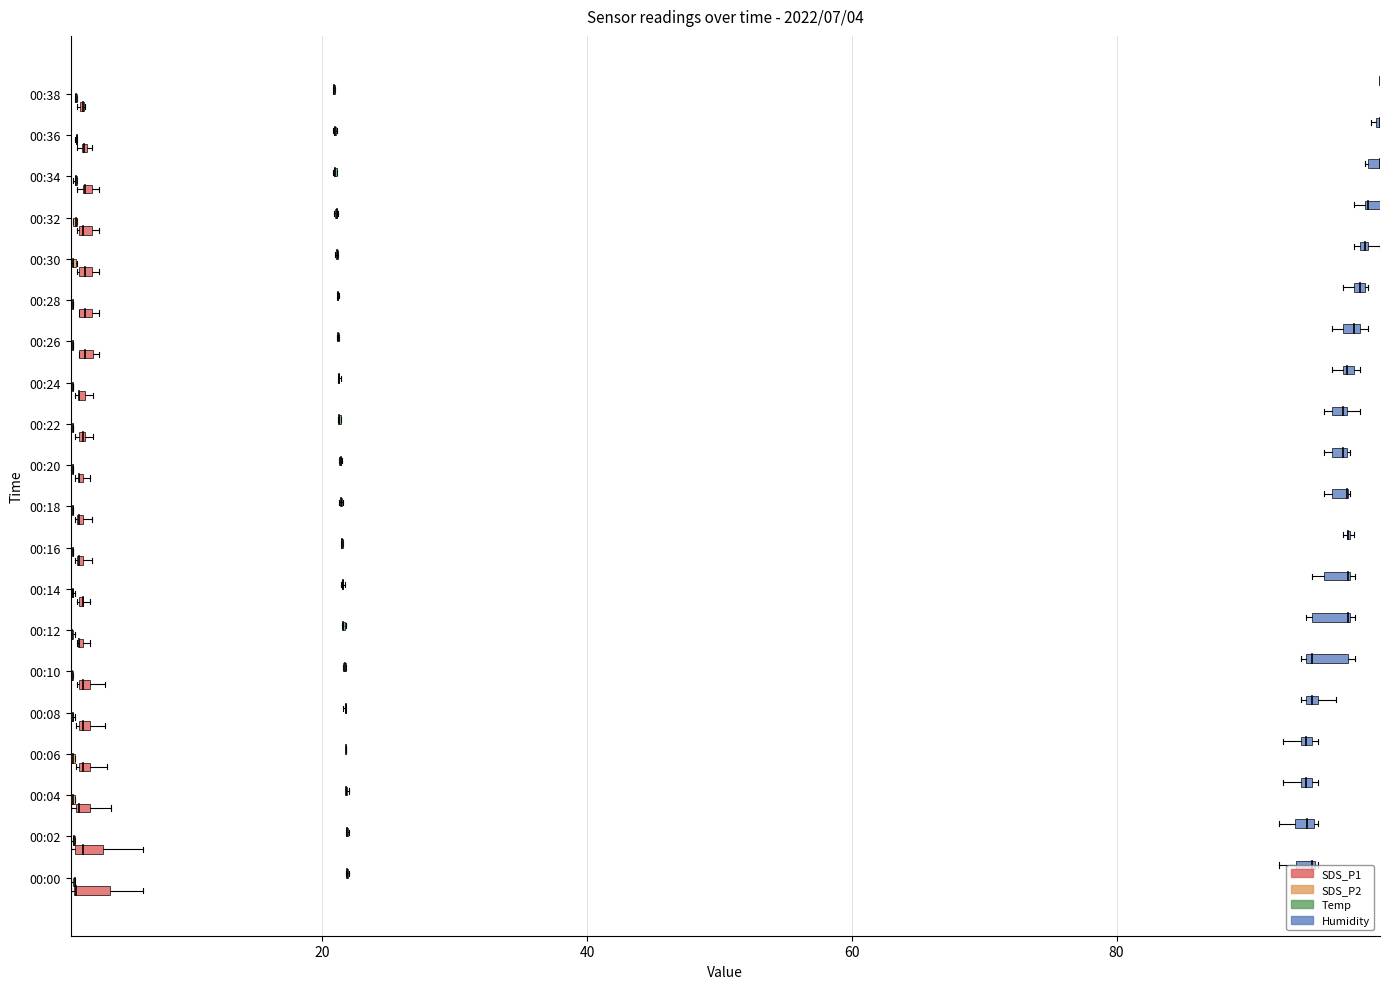

What are all the series names shown in the legend?

SDS_P1, SDS_P2, Temp, Humidity